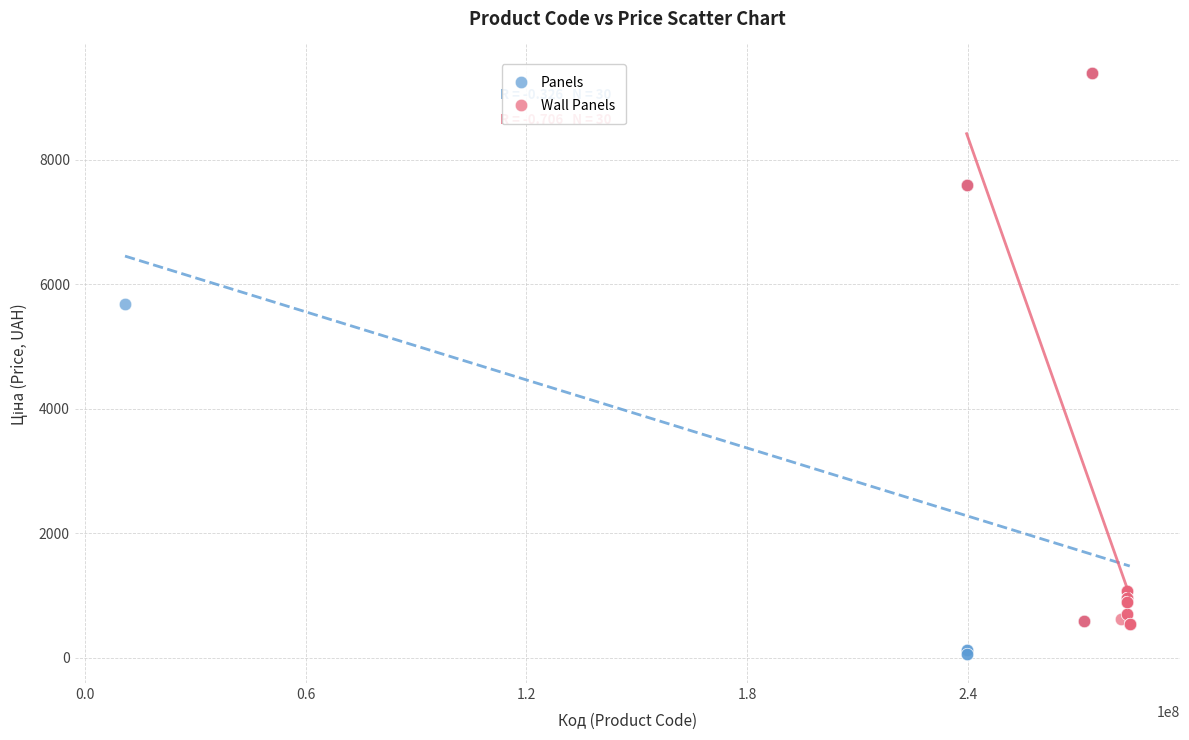

Which series has the largest Y range (max minus min)?

Panels